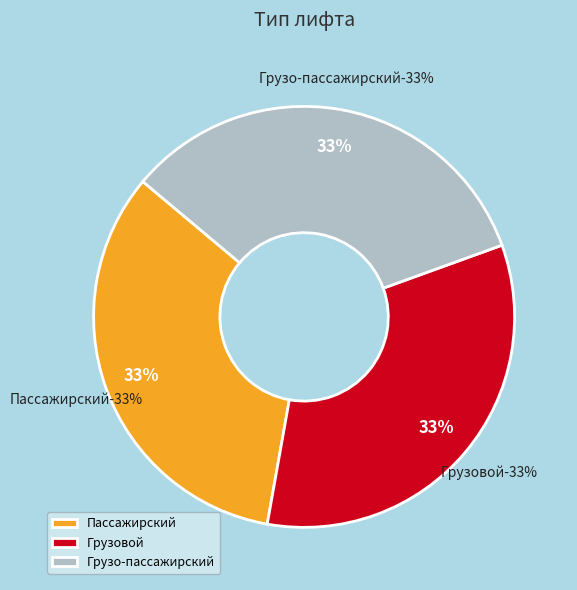

Which category has the smallest portion of the pie?

Пассажирский